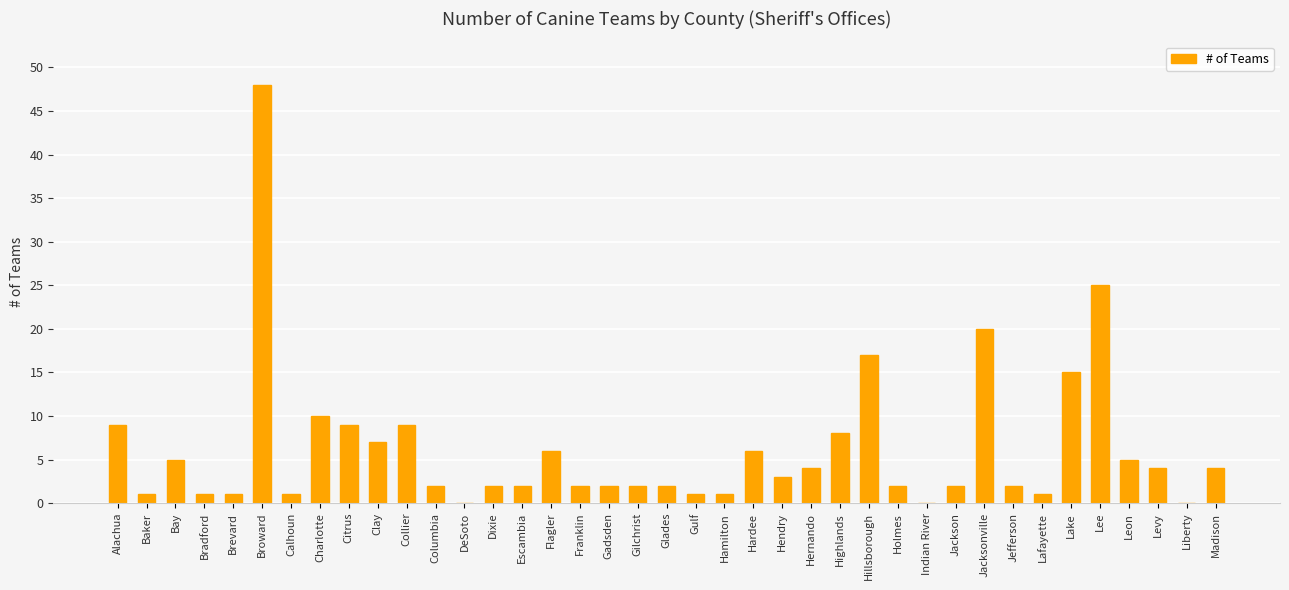

At which label is the value closest to 24?

Lee